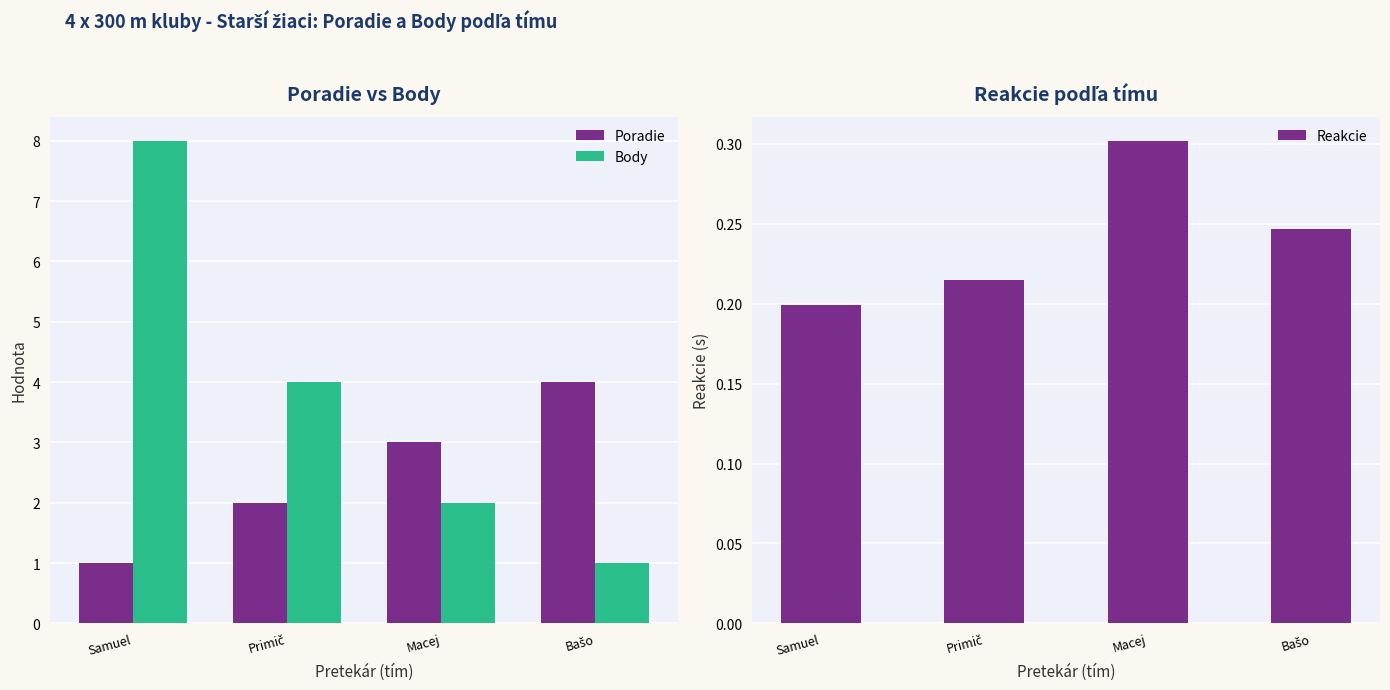

How many categories are shown in the chart?

4